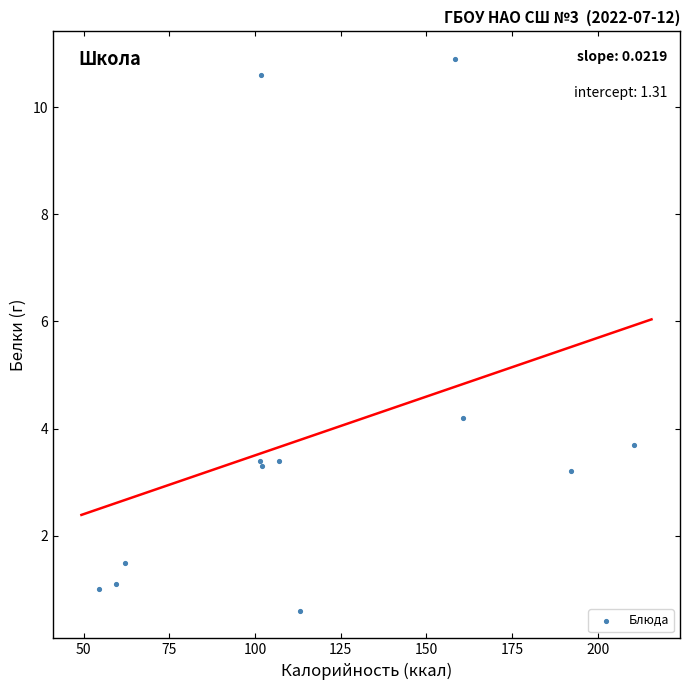

What Y value in the scatter plot is closest to 5?

4.2